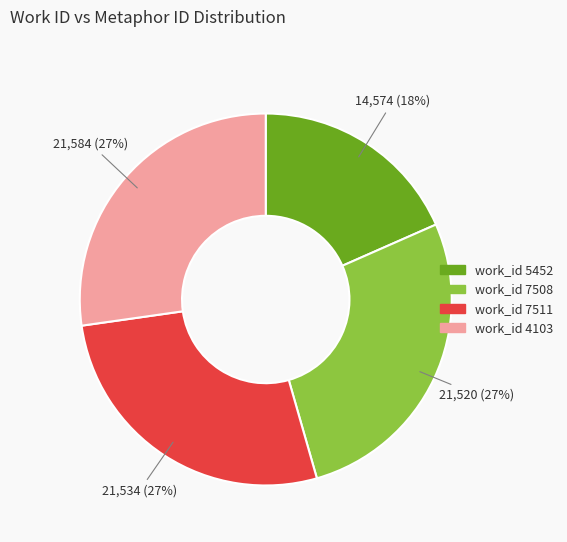

Is there a majority slice in this chart?

No